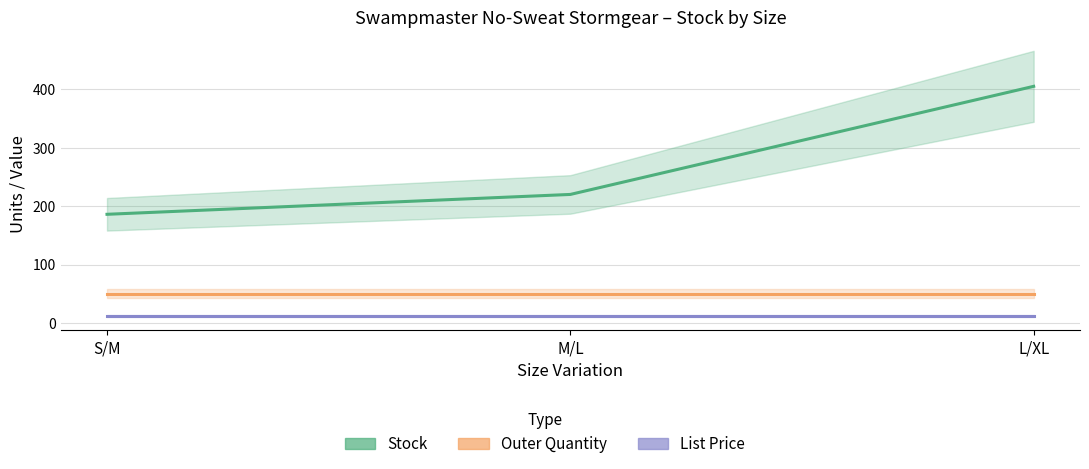

Reading left to right, what are all the values shown in this chart?

Stock: S/M=186.0	M/L=220.0	L/XL=405.0
Outer Quantity: S/M=50.0	M/L=50.0	L/XL=50.0
List Price: S/M=11.9	M/L=11.9	L/XL=11.9